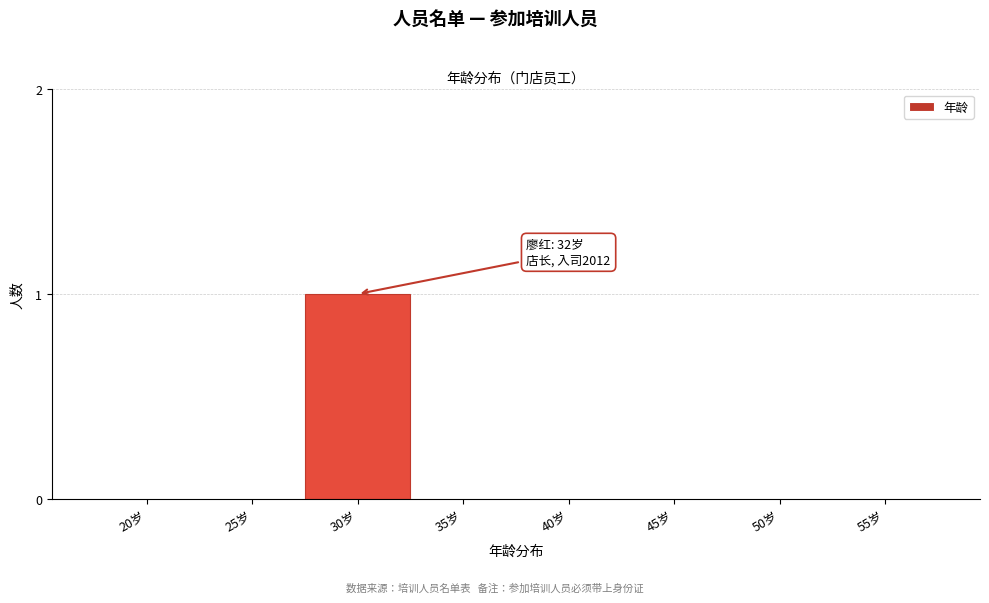

Reading right to left, list all the values displayed in this chart.

55岁=0	50岁=0	45岁=0	40岁=0	35岁=0	30岁=1	25岁=0	20岁=0